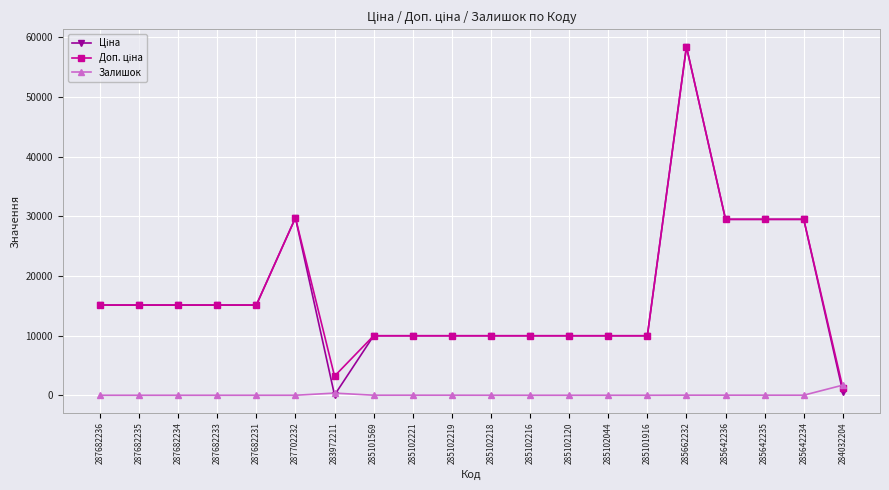

What is the maximum value shown in the chart?

58426.5